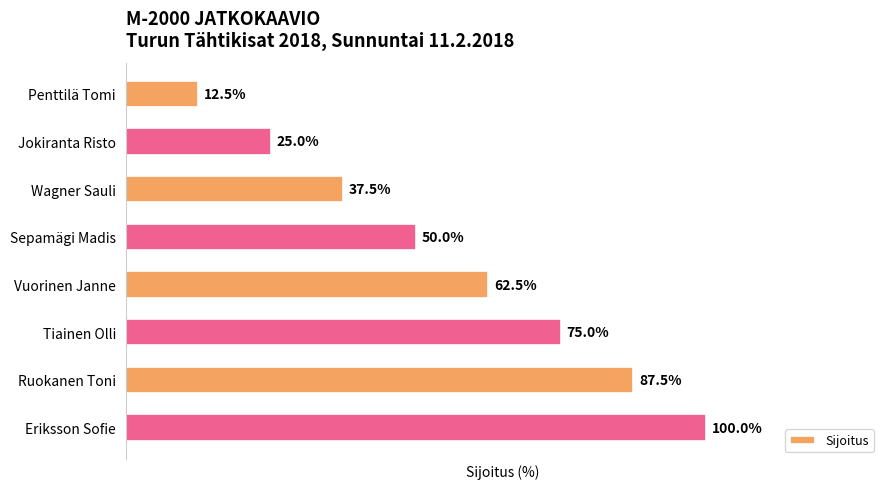

What is the label of the 2nd bar from the bottom?

Ruokanen Toni